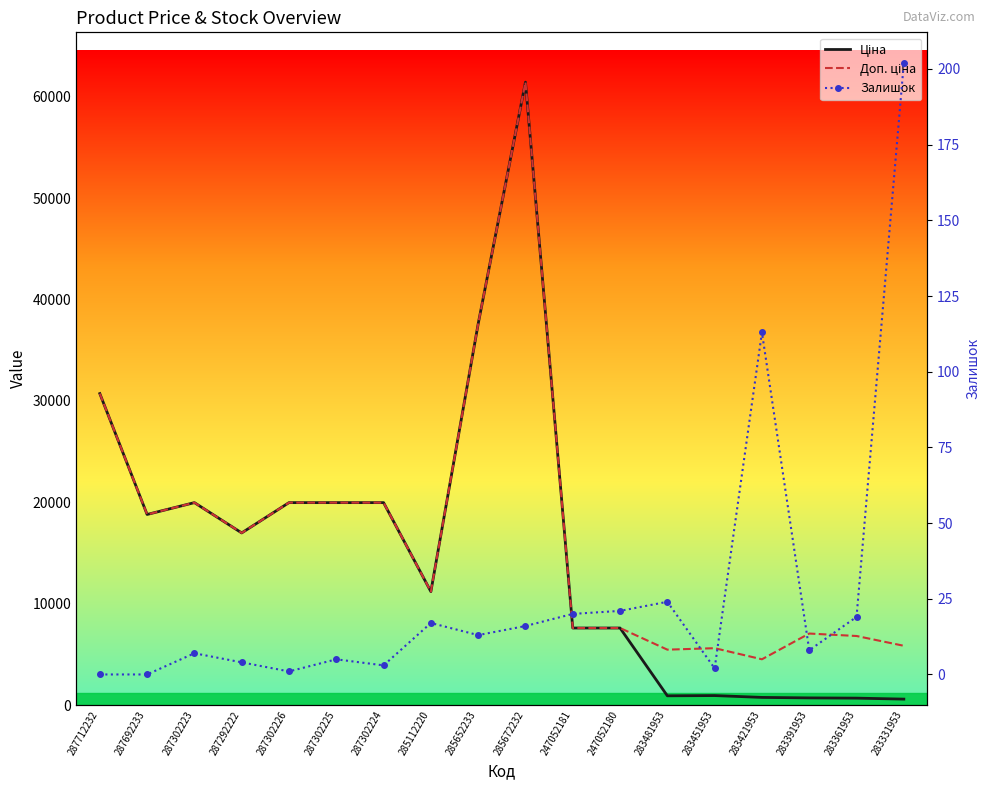

The value of Залишок at 287302223 is 7.0. True or false?

True